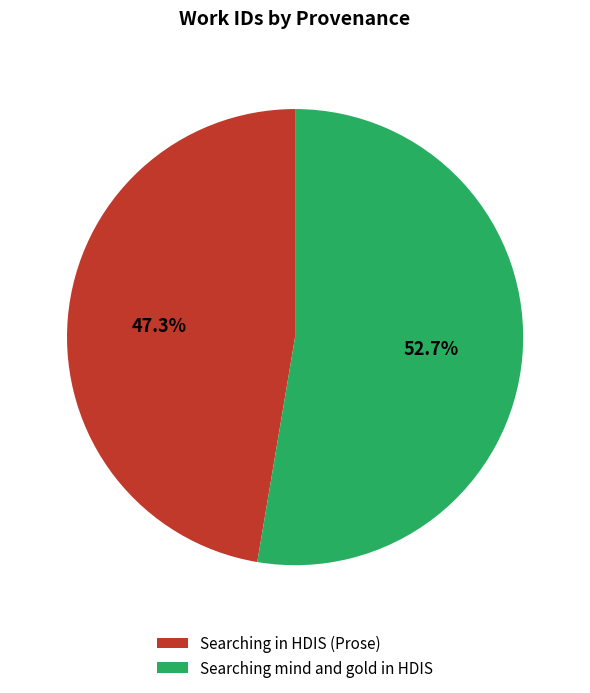

To the nearest percent, what is the average slice percentage?

50%